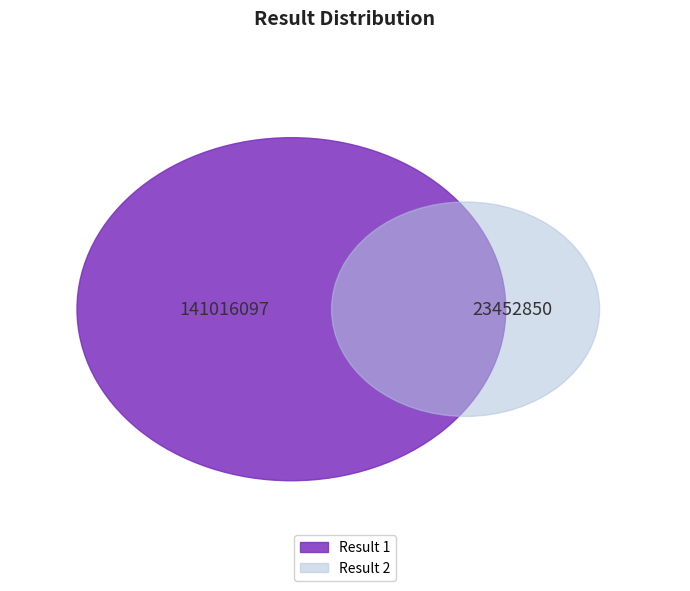

To the nearest percent, what is the difference between the 2 and 1 slice percentages?

71%